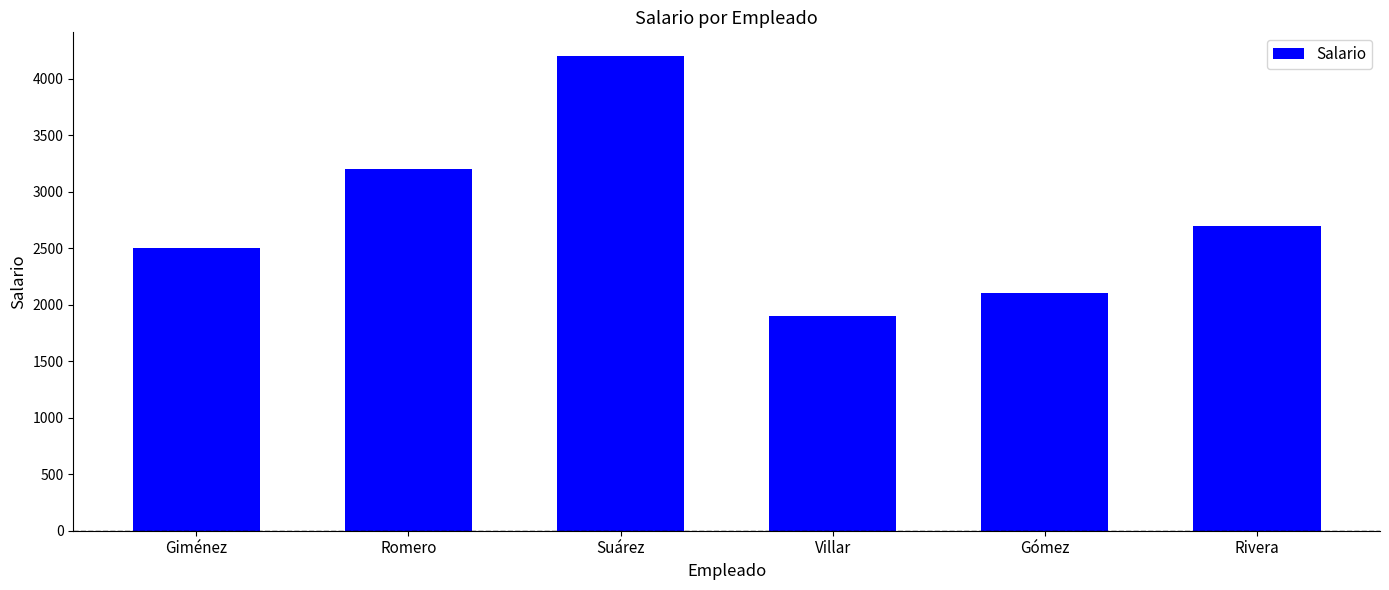

How many values are below 2700?

3